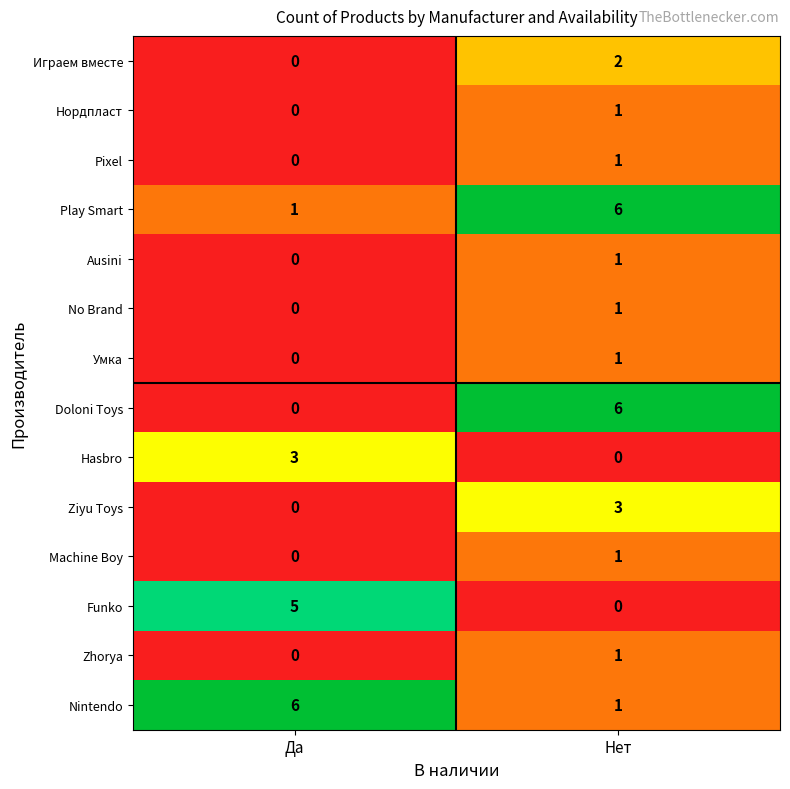

Is it true that Hasbro equals 0 at Нет?

True